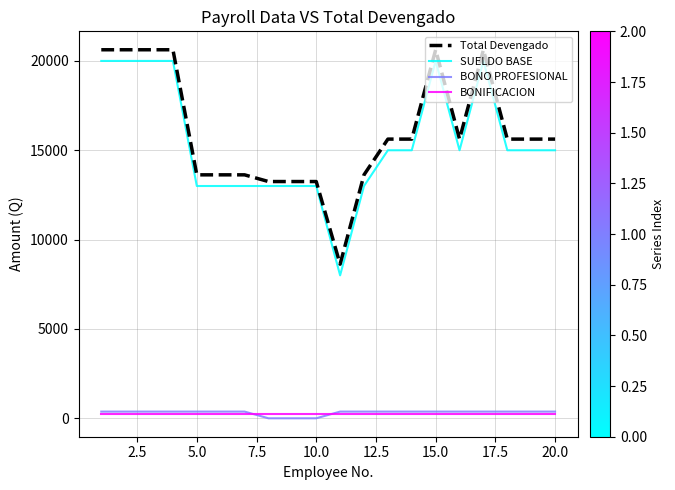

True or false: SUELDO BASE and BONO PROFESIONAL intersect in this chart.

False